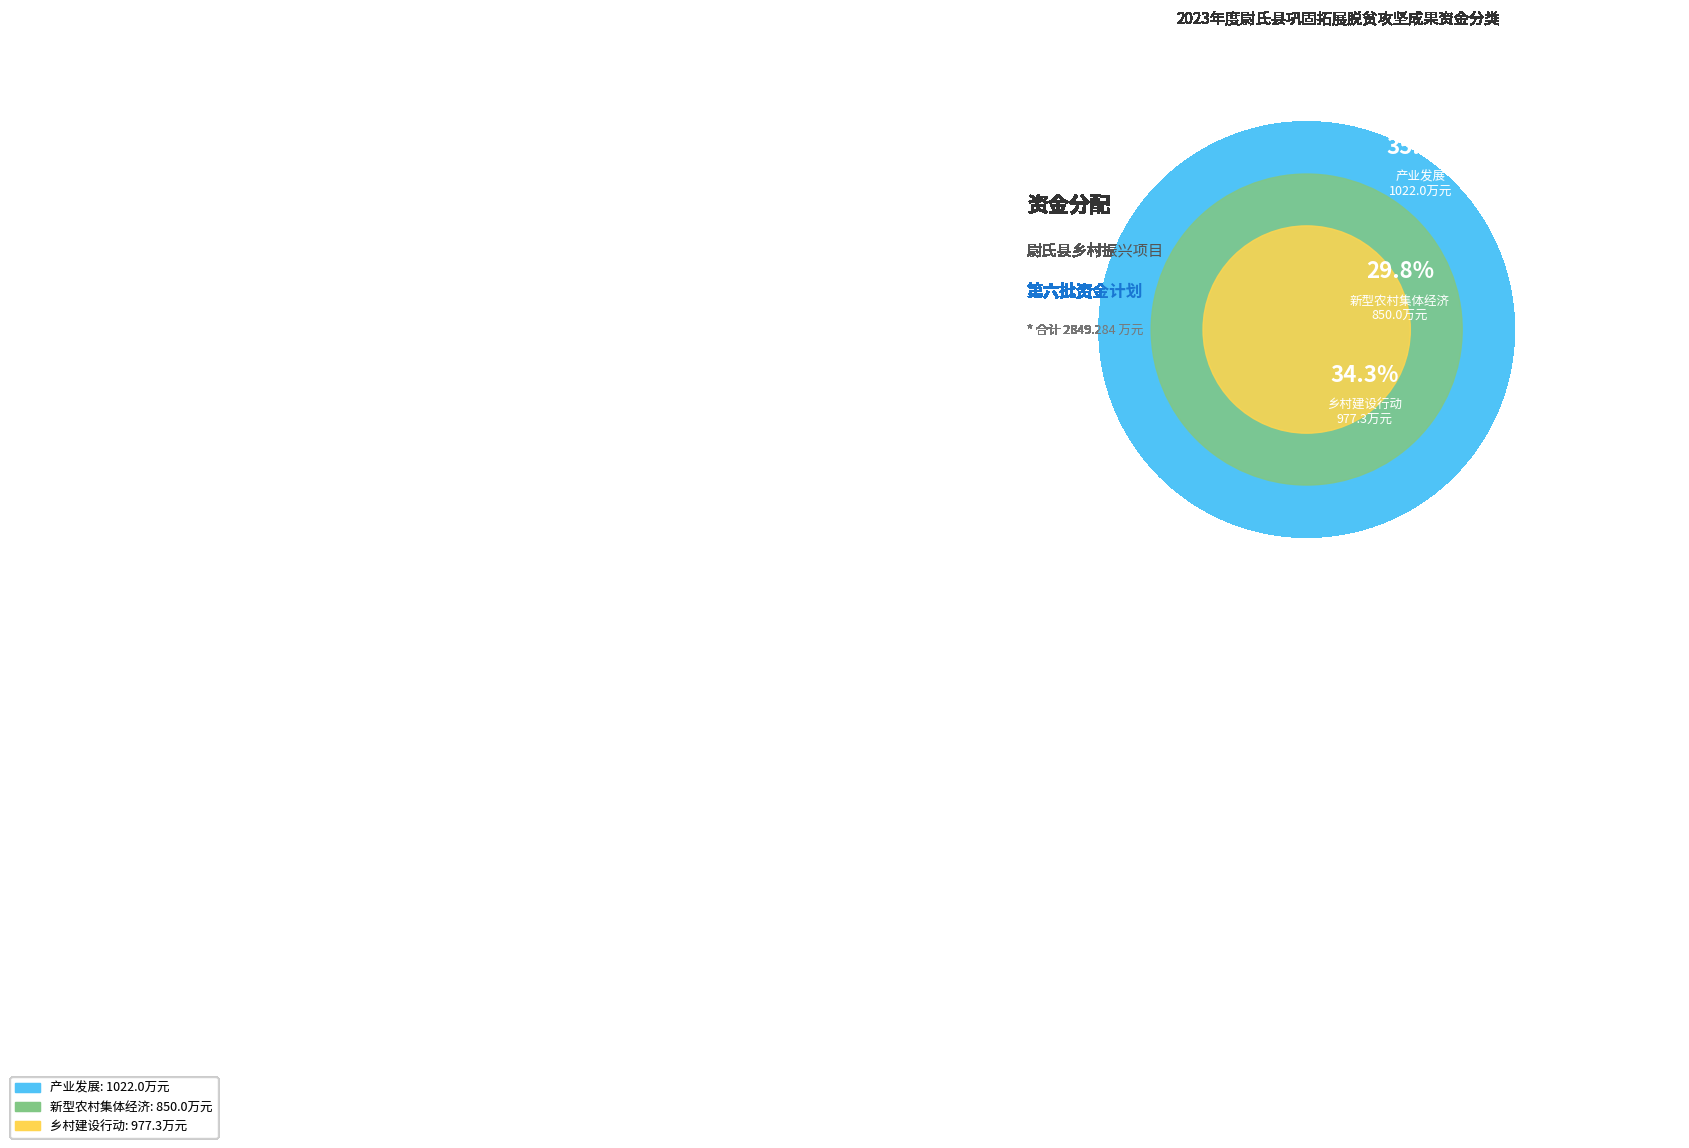

The 产业发展 slice represents 50% of the pie. True or false?

False